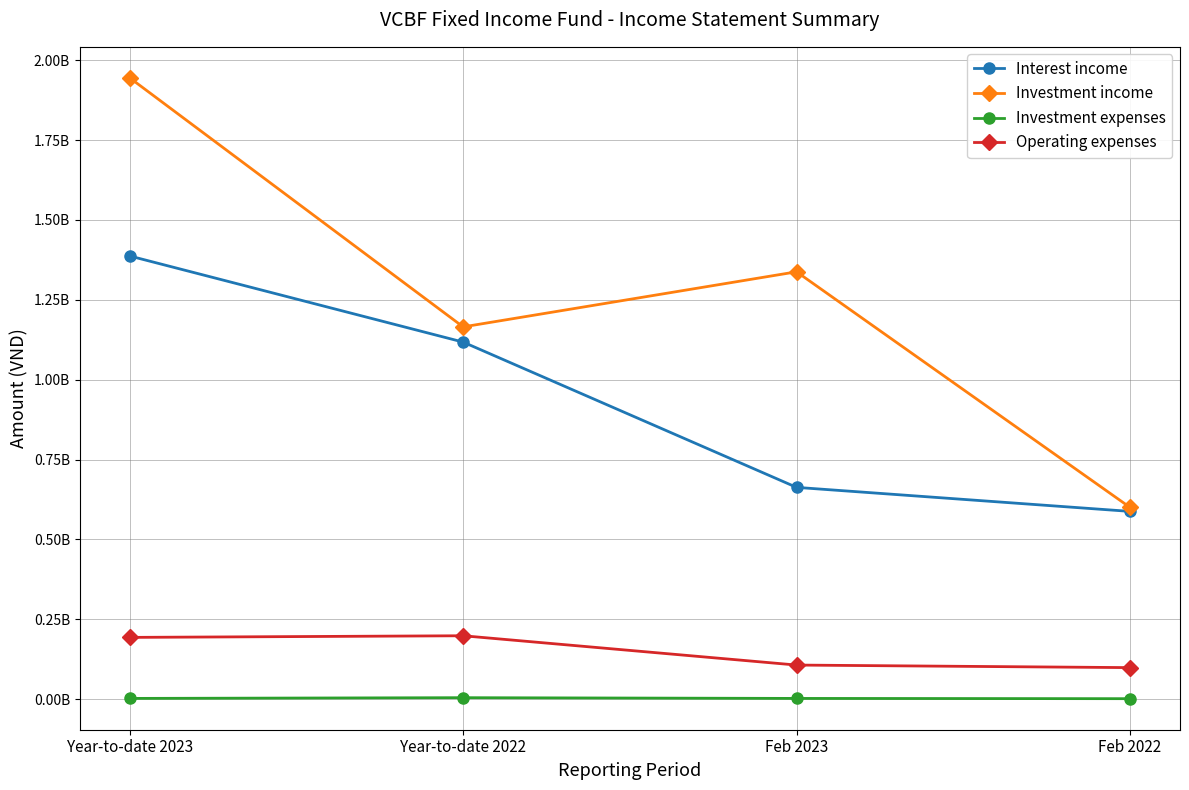

Reading left to right, what are all the values shown in this chart?

Interest income: 1387128061	1117579592	662805536	587615042
Investment income: 1944712057	1165191145	1337659466	600199376
Investment expenses: 2147466	4417477	2132466	1310524
Operating expenses: 193174139	198286412	106557255	98547736